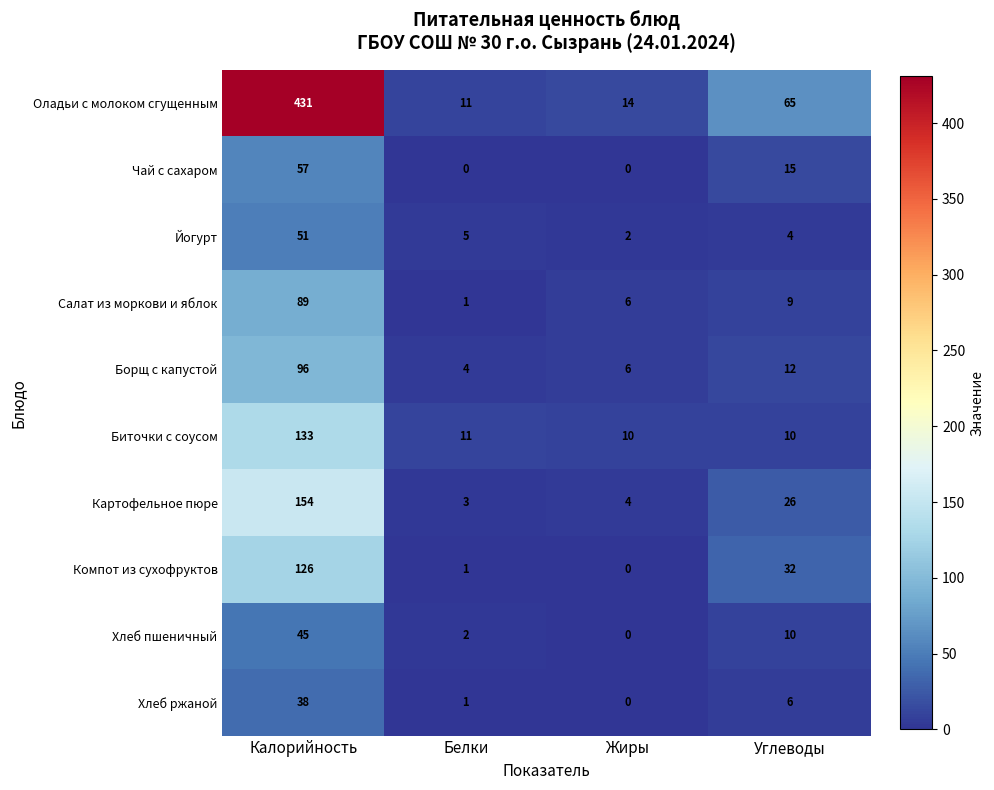

At which label is Йогурт closest to 26?

Белки